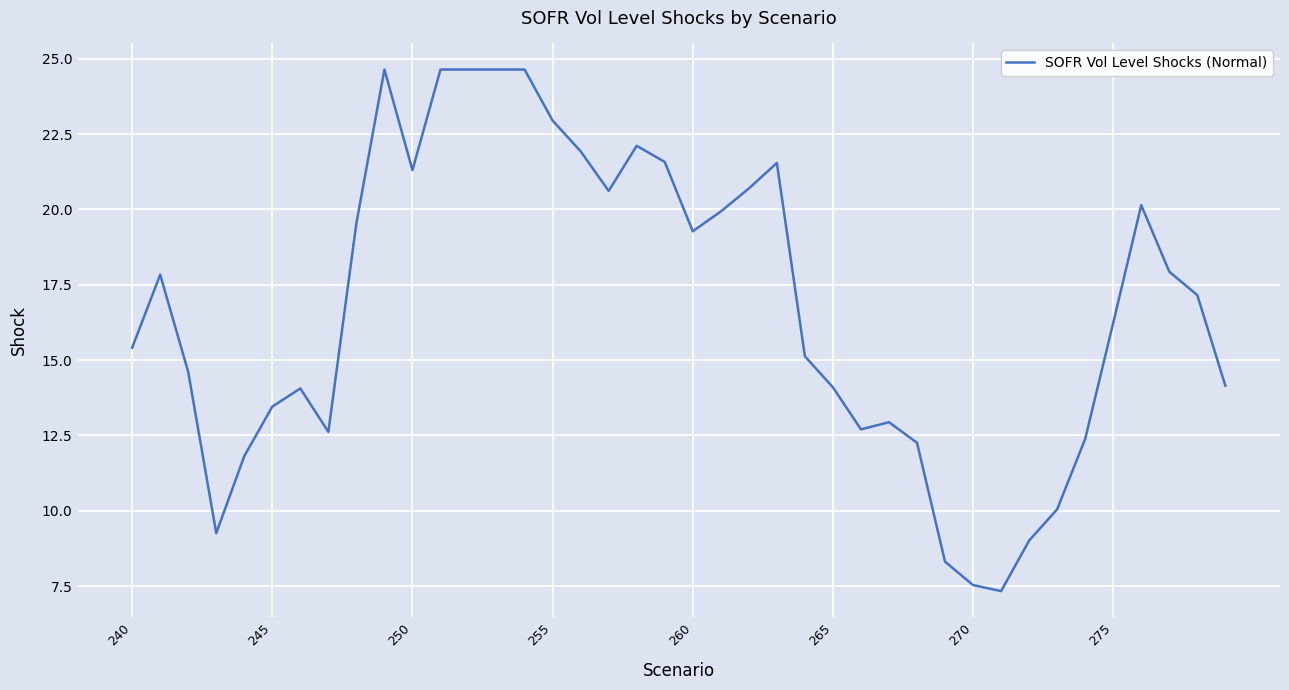

True or false: the data has more than 0 interior local peaks.

True